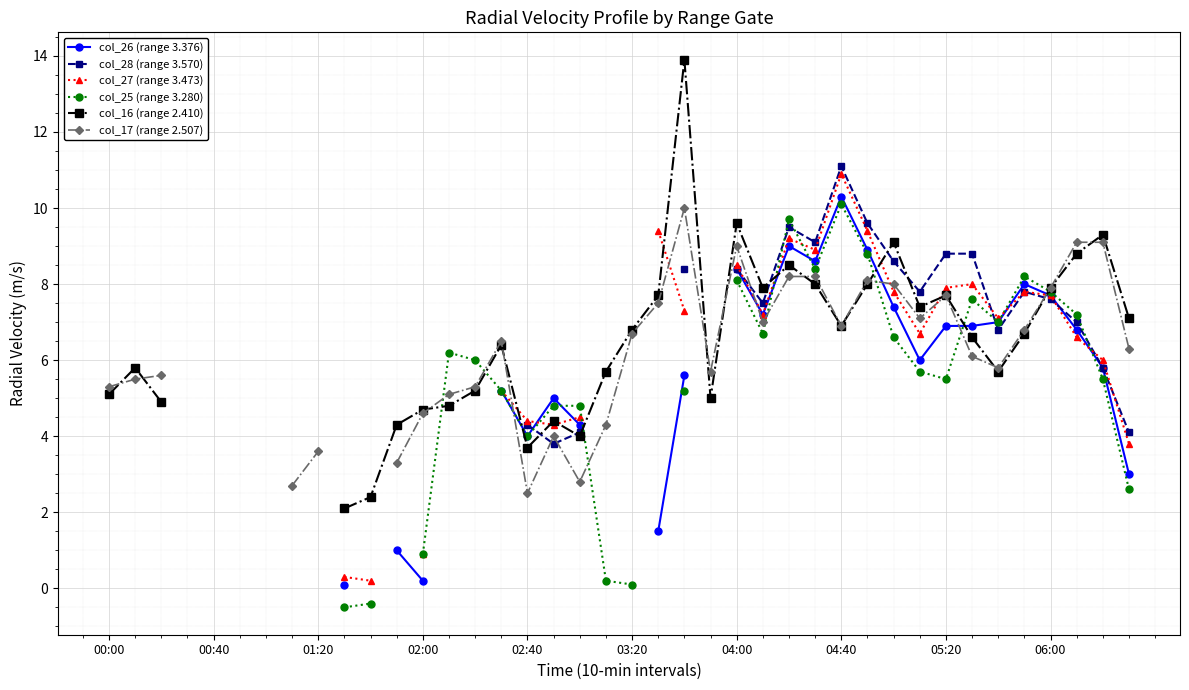

How many lines are shown in the chart?

6